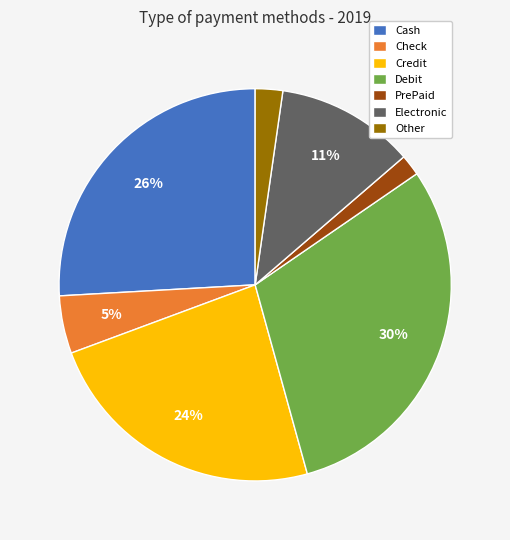

The Credit slice represents 38% of the pie. True or false?

False